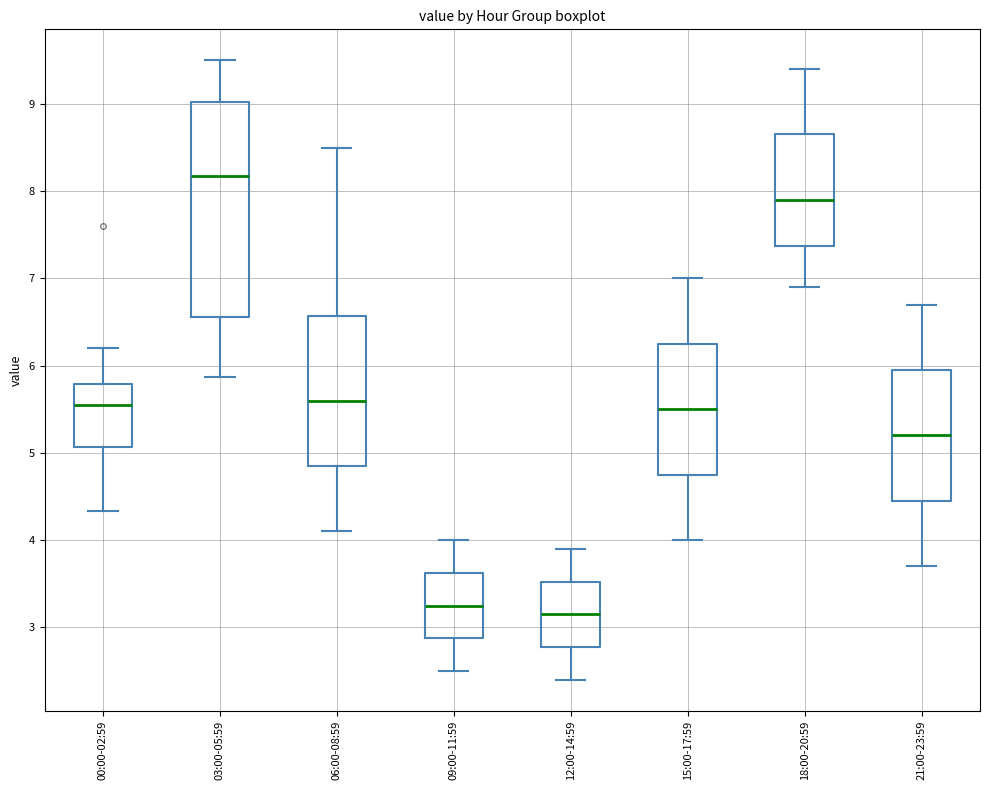

Where does the lower whisker of the box for 00:00-02:59 end on the y-axis? The values are not printed on the chart, so give them approximately, as read against the axis.

4.3